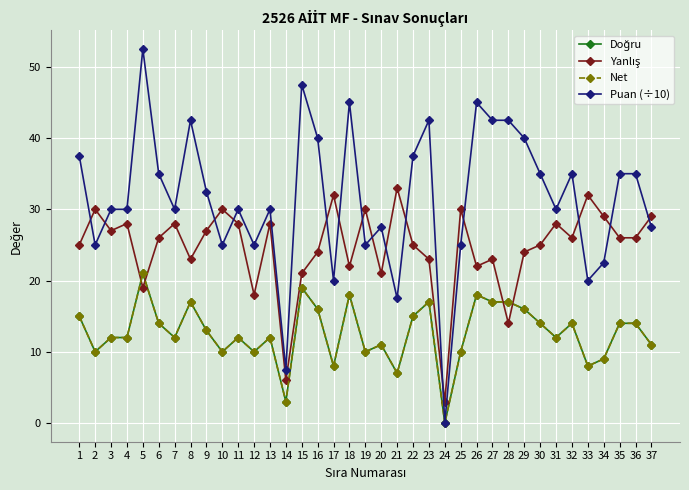

Does the chart have visible grid lines?

Yes